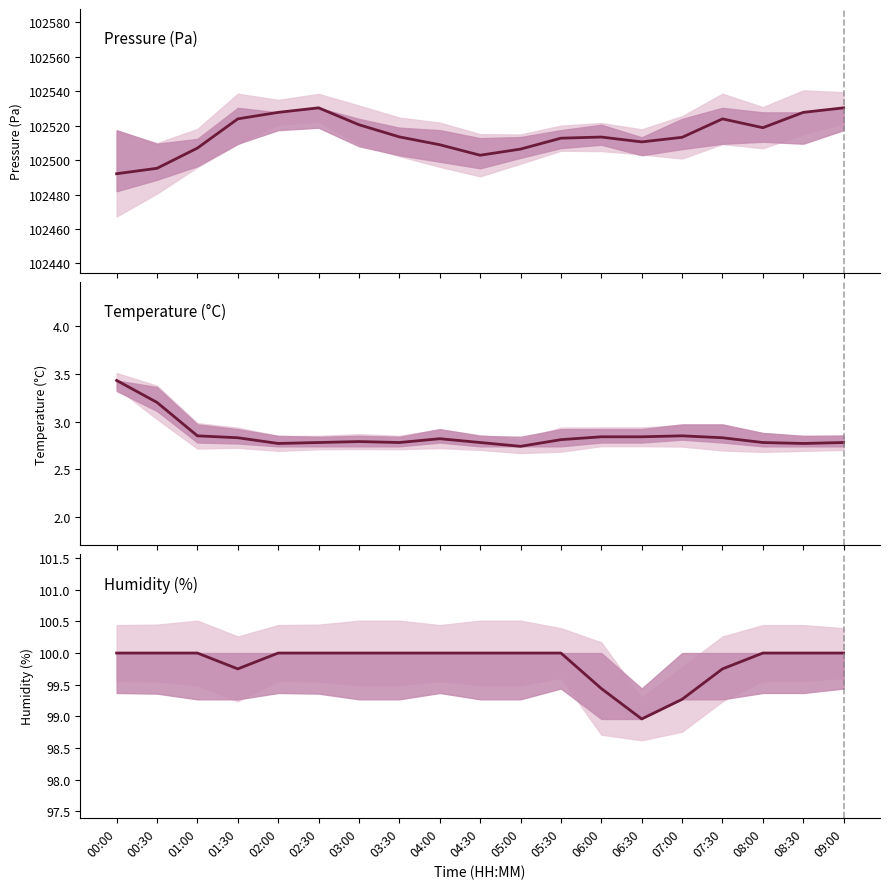

True or false: the data shows 64.4 at 00:00.

False